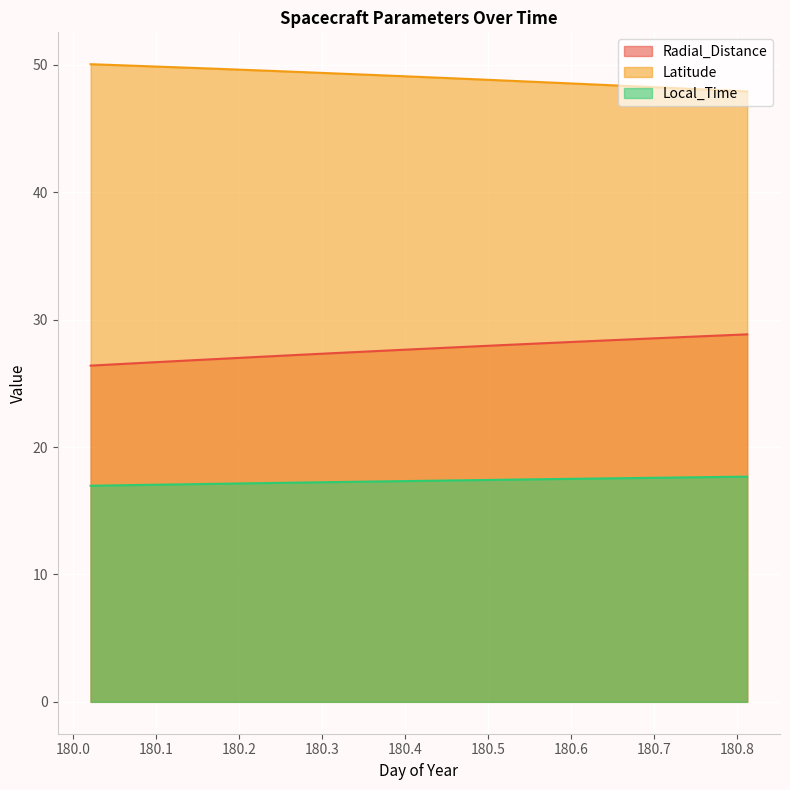

At which category is the sum across all series the highest?

180.8125